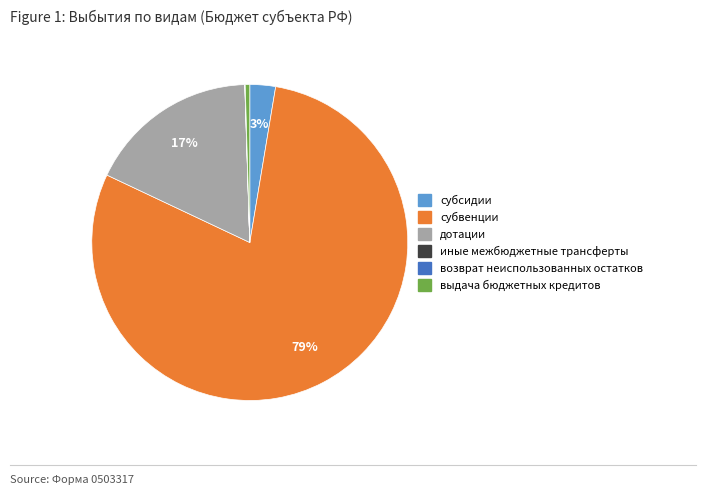

What is the largest slice in the pie chart?

субвенции